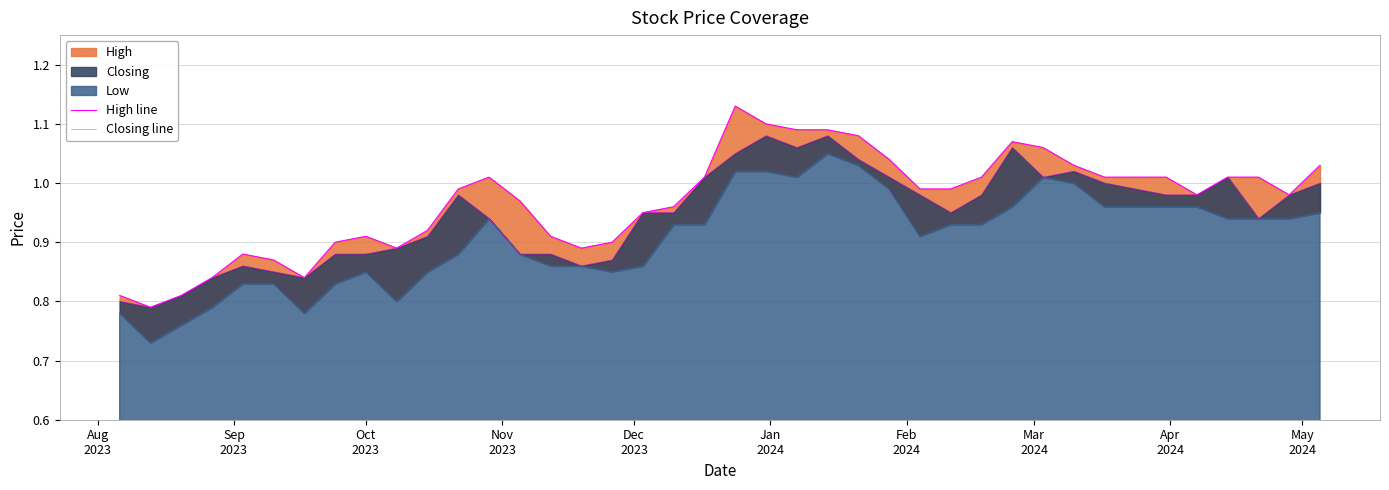

The Closing line series shows 0.4 at 37. True or false?

False